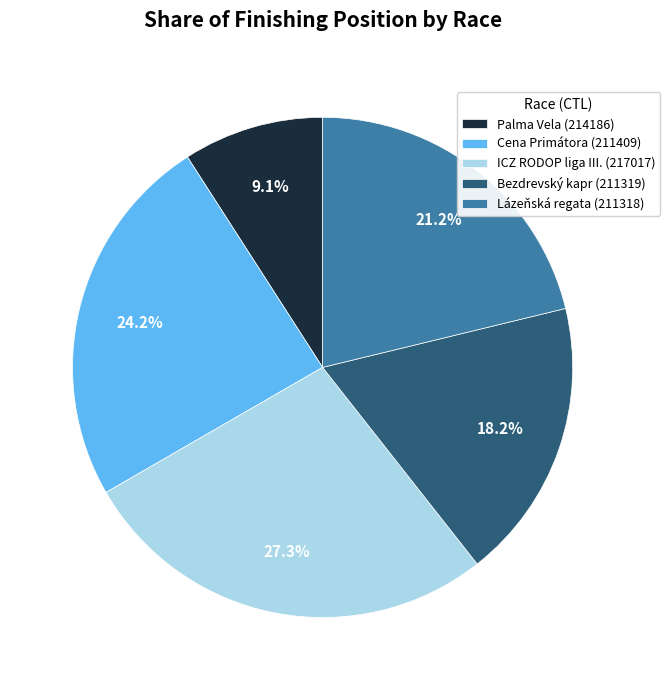

Rank the categories by value from lowest to highest.

Palma Vela (214186), Bezdrevský kapr (211319), Lázeňská regata (211318), Cena Primátora (211409), ICZ RODOP liga III. (217017)